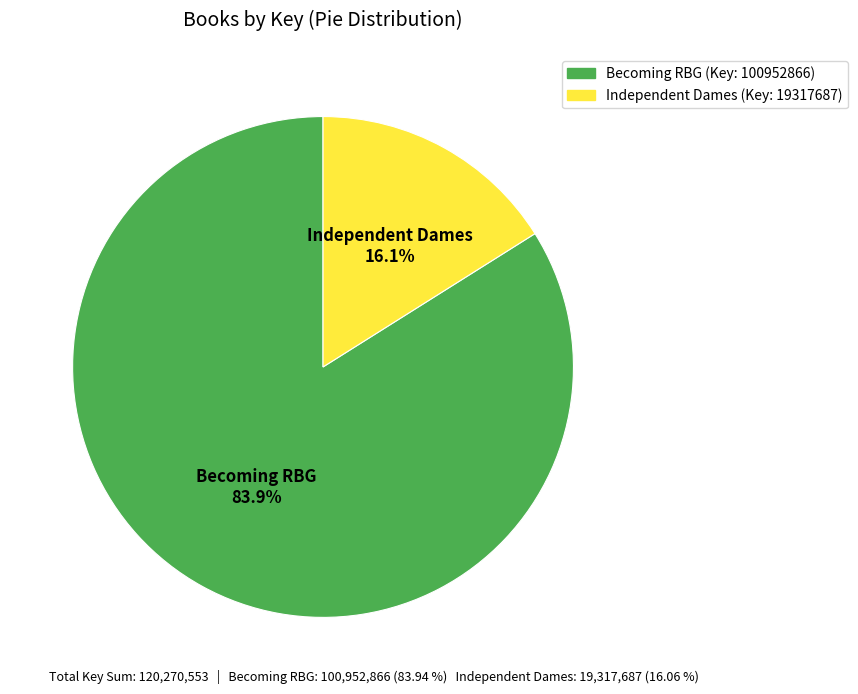

Is there any slice that represents more than half of the pie?

Yes